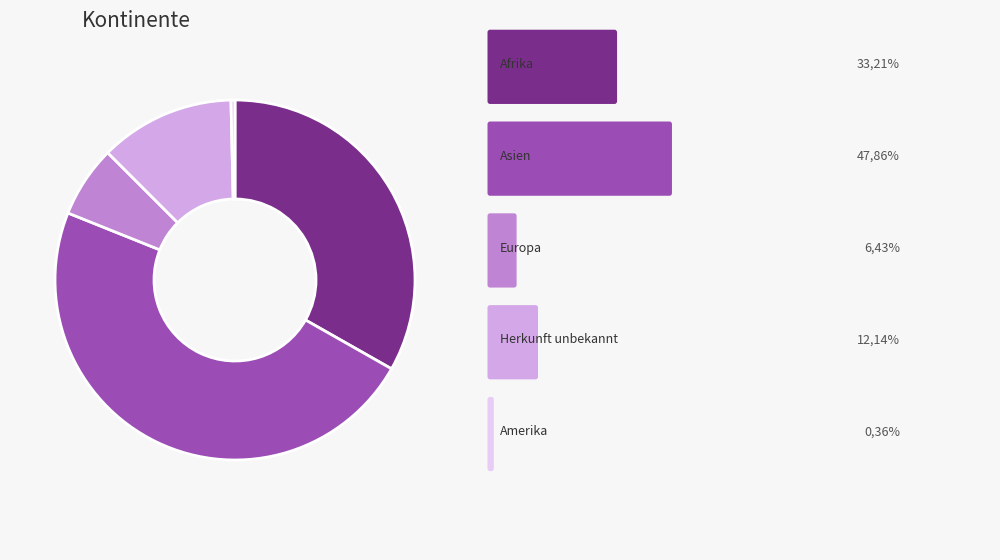

Is there a majority slice in this chart?

No